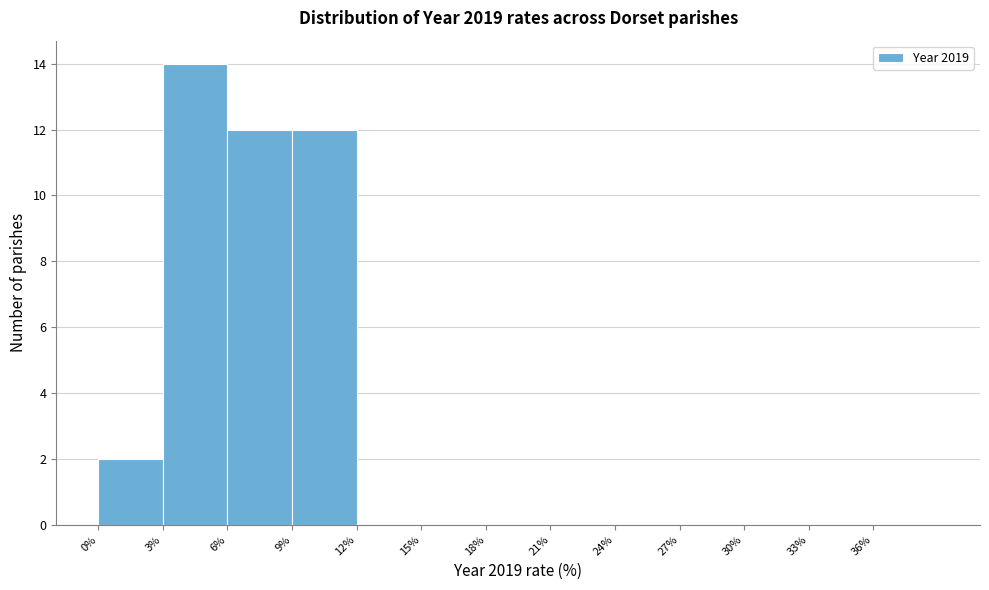

Over which range of the x-axis is the bar tallest?

3 to 6